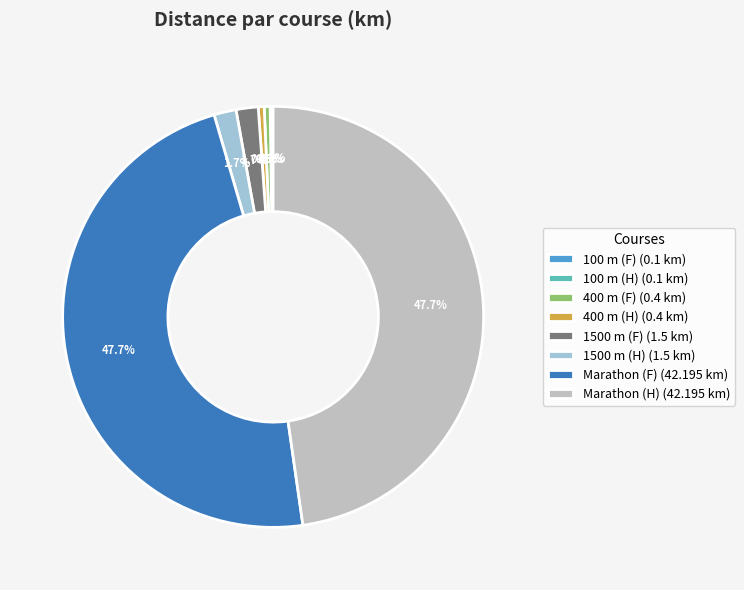

How much of the chart is everything except Marathon (F)?

52.3%